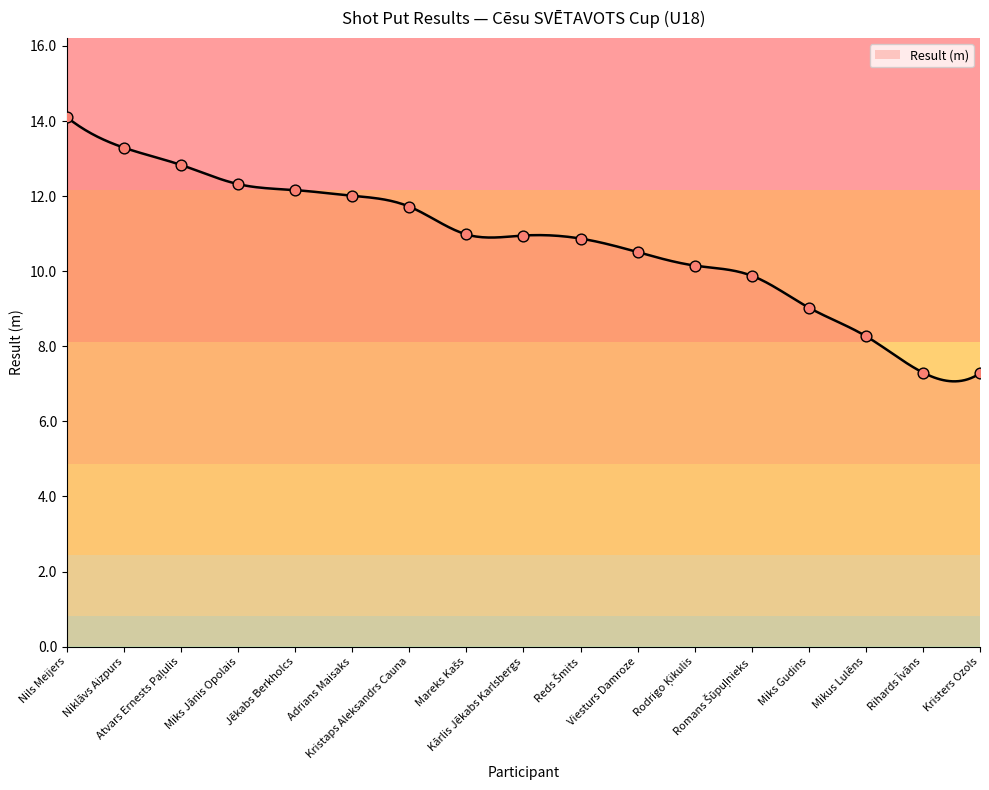

What is the change in value from Atvars Ernests Paļulis to Viesturs Damroze?

-2.3